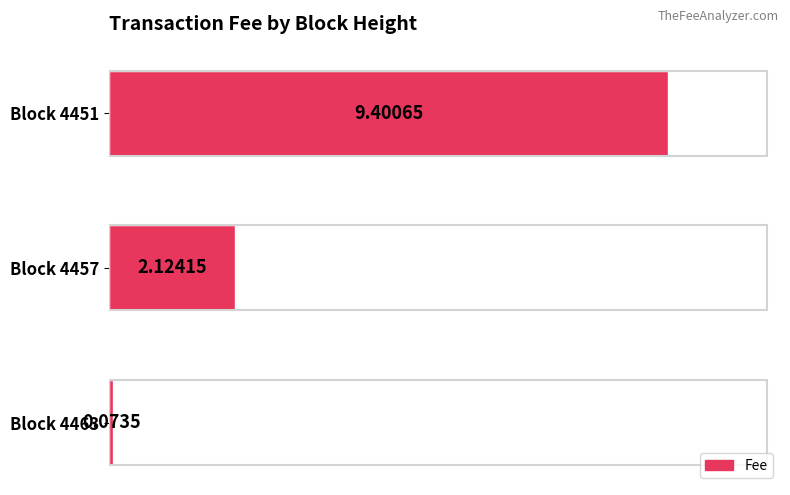

Rank the categories by value from highest to lowest.

Block 4451, Block 4457, Block 4463